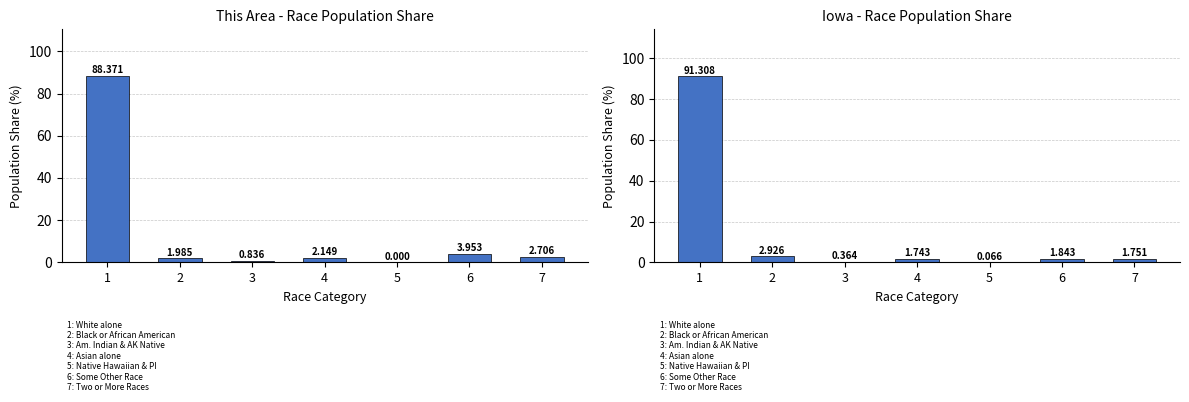

Reading left to right, extract all data points from this chart.

This Area: 1=88.4	2=2.0	3=0.8	4=2.1	5=0.0	6=4.0	7=2.7
Iowa: 1=91.3	2=2.9	3=0.4	4=1.7	5=0.1	6=1.8	7=1.8